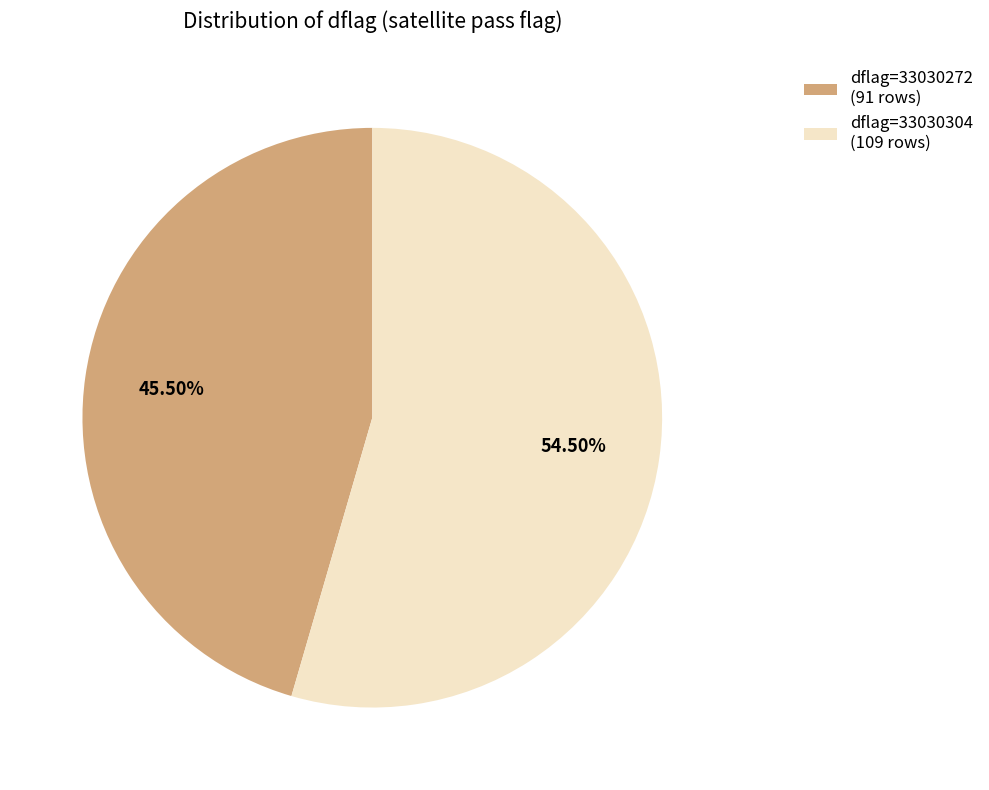

What is the largest slice in the pie chart?

dflag=33030304 (109 rows)